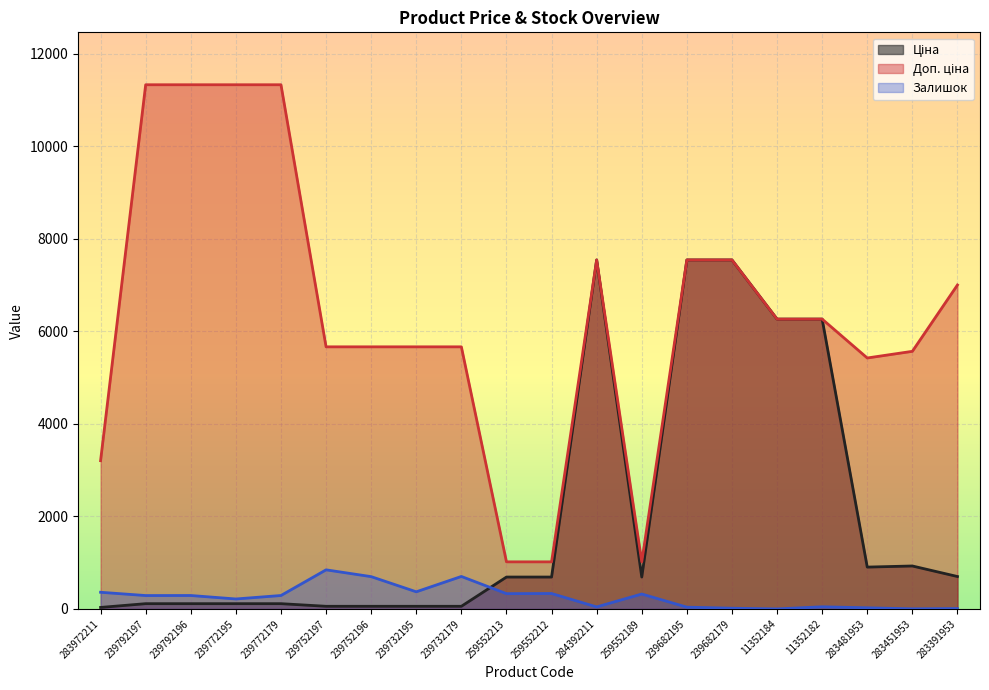

List the labels in order of Доп. ціна value, largest first.

239792197, 239792196, 239772195, 239772179, 284392211, 239682195, 239682179, 283391953, 11352184, 11352182, 239752197, 239752196, 239732195, 239732179, 283451953, 283481953, 283972211, 259552213, 259552212, 259552189